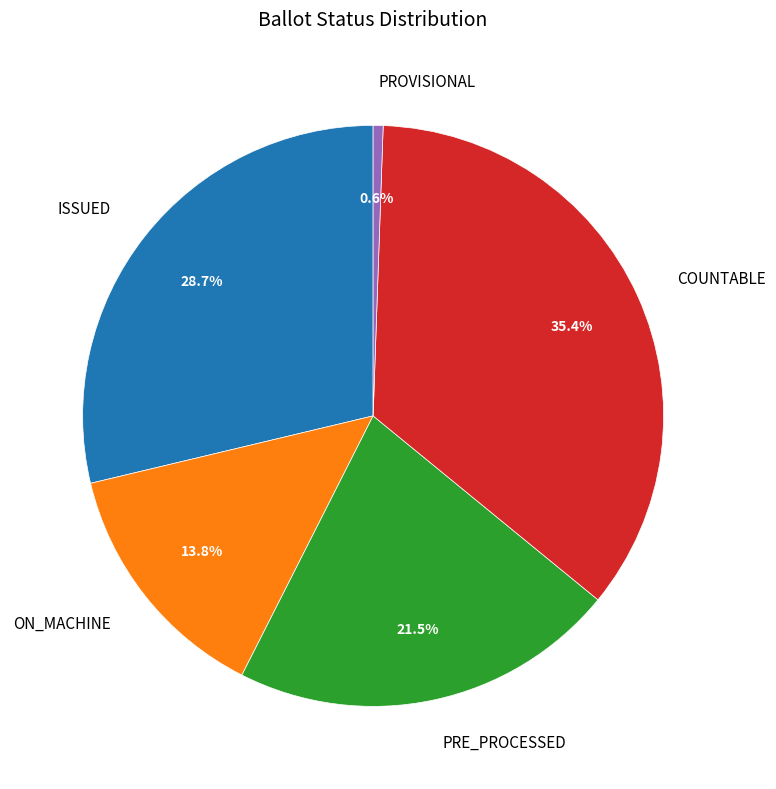

Does PROVISIONAL account for over 50% of the chart?

No